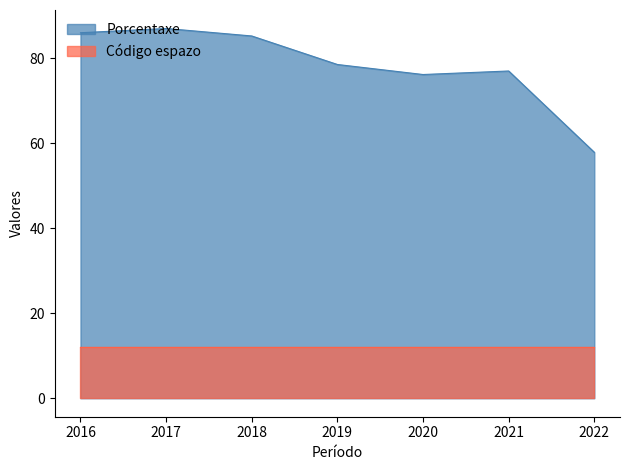

How many distinct data groups are displayed?

2